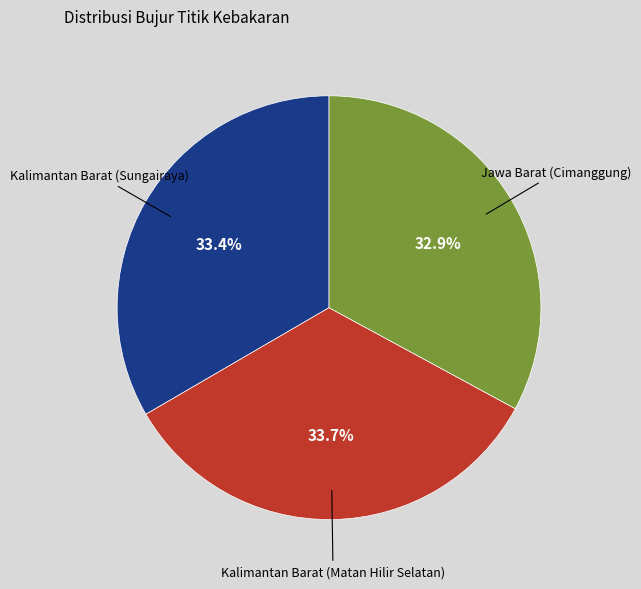

What portion of the pie excludes Jawa Barat (Cimanggung)?

67.1%